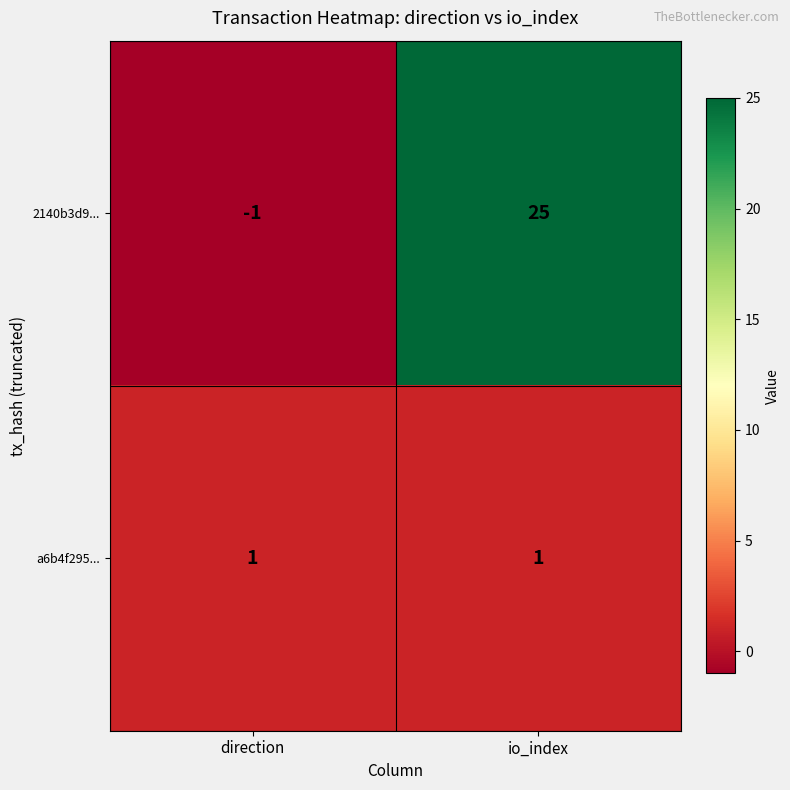

Which series has the largest total across all categories?

2140b3d9...